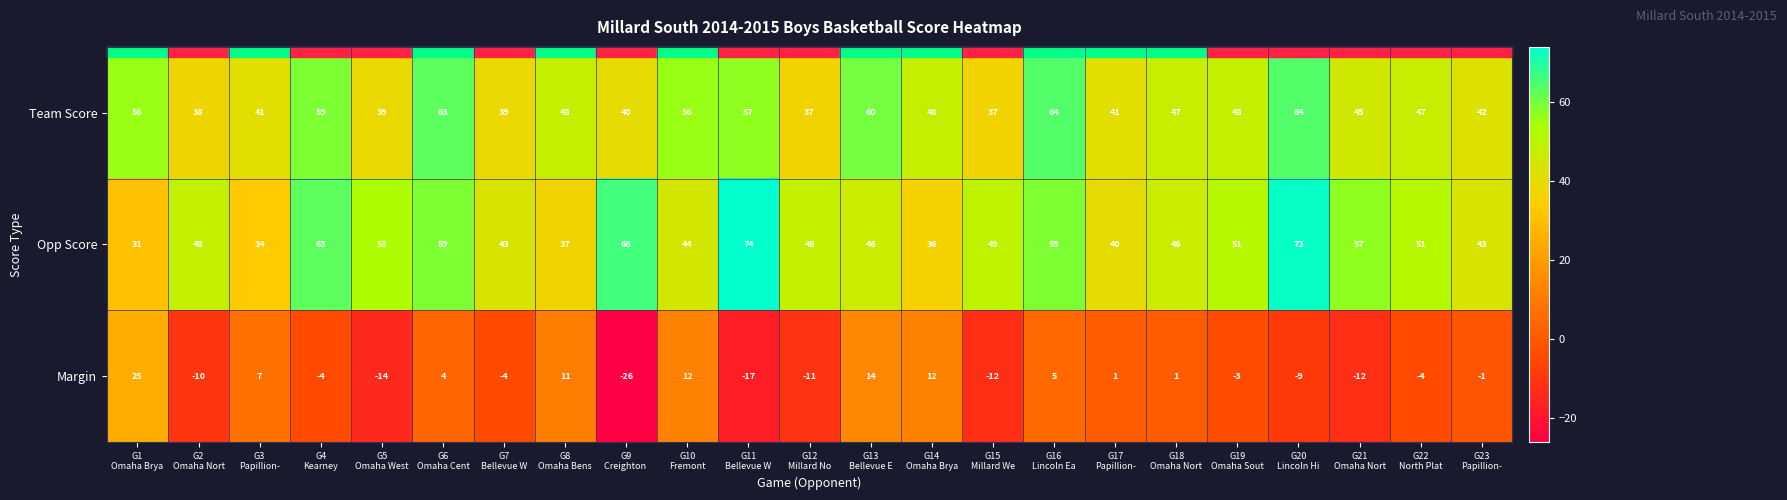

Which series has the largest range (max minus min)?

Margin